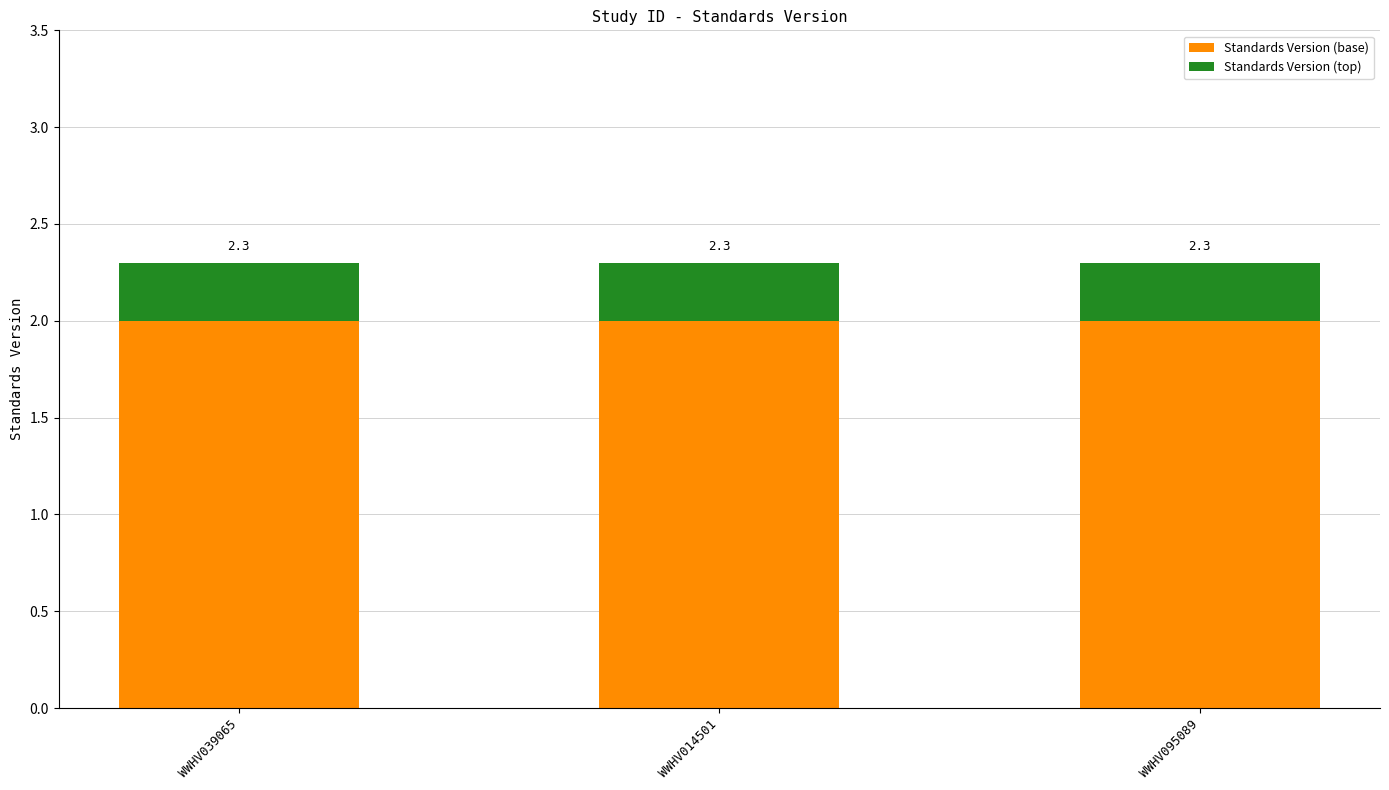

Is it true that Standards Version (top) equals 0.4 at WWHV039065?

False